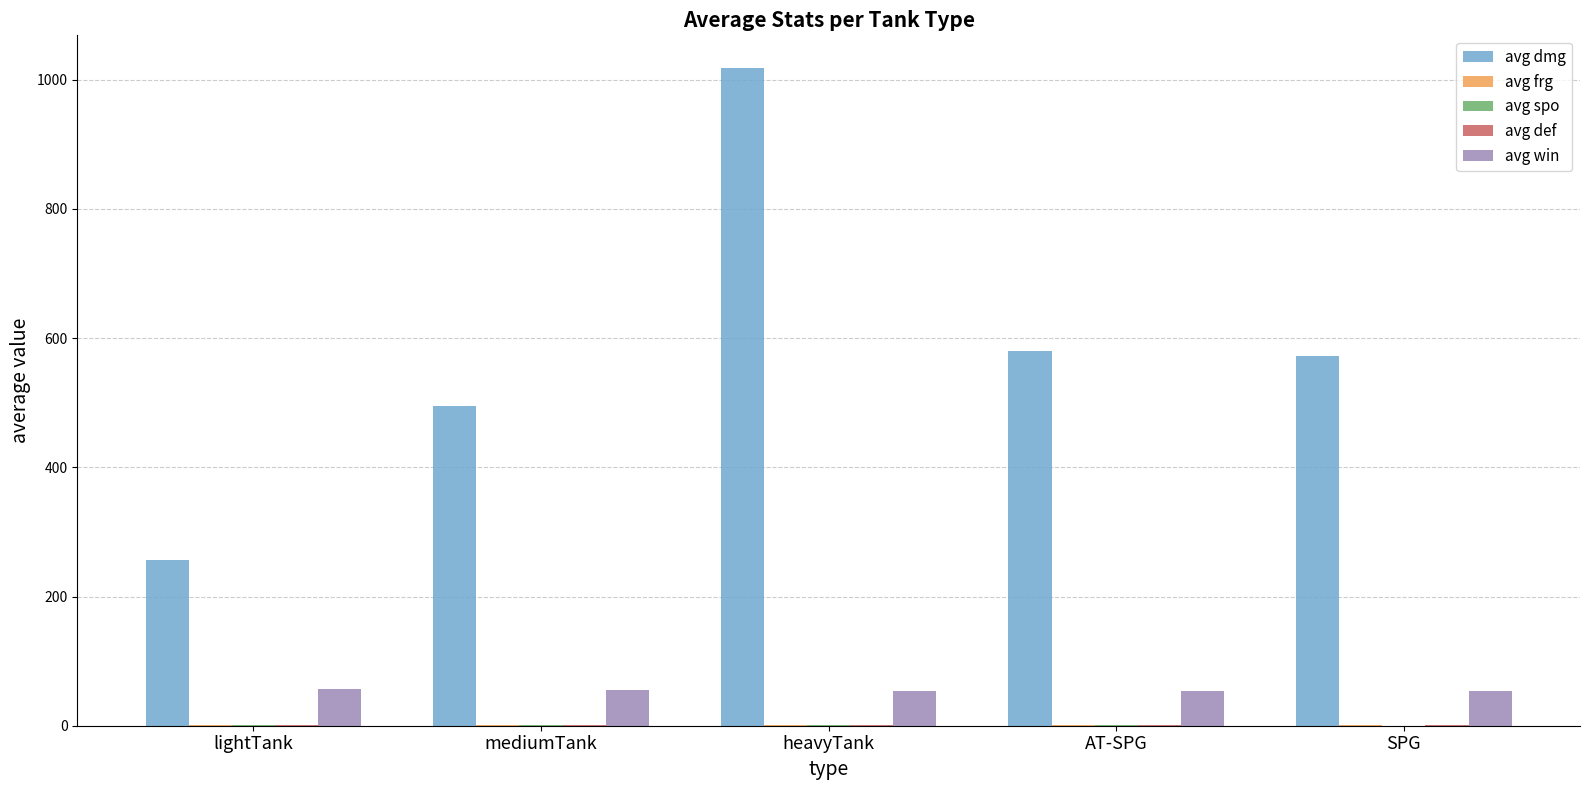

Count the number of data series in this chart.

5